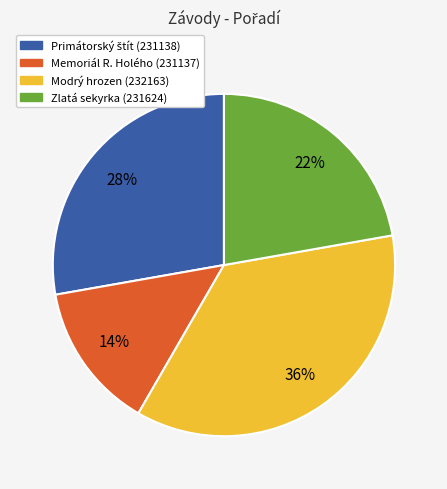

To the nearest percent, what is the combined percentage of Modrý hrozen (232163) and Zlatá sekyrka (231624)?

58%